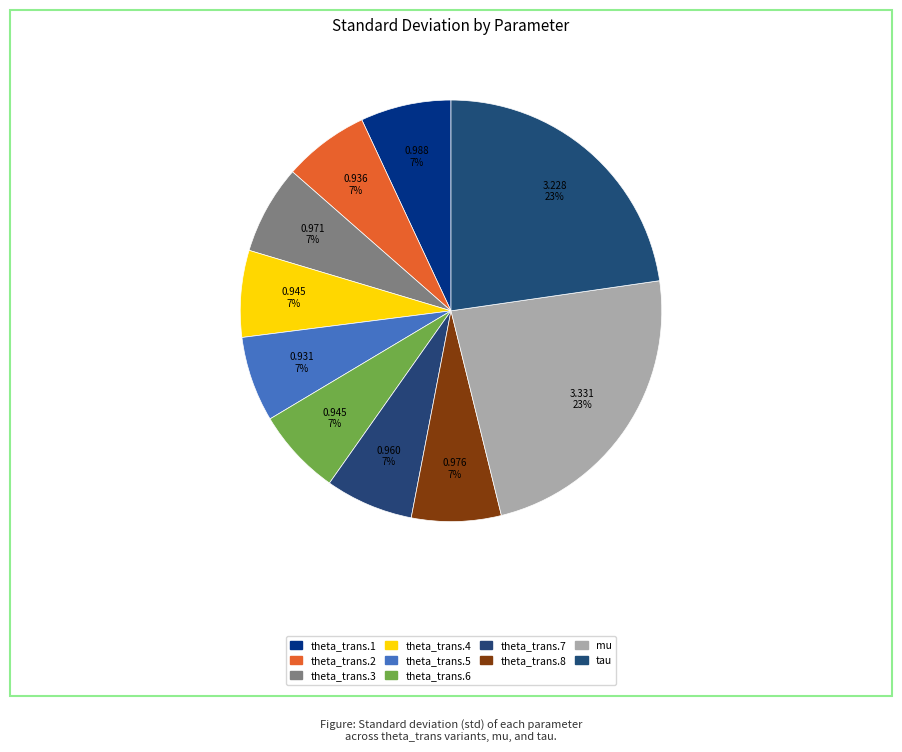

To the nearest percent, what is the combined percentage of theta_trans.8 and mu?

30%